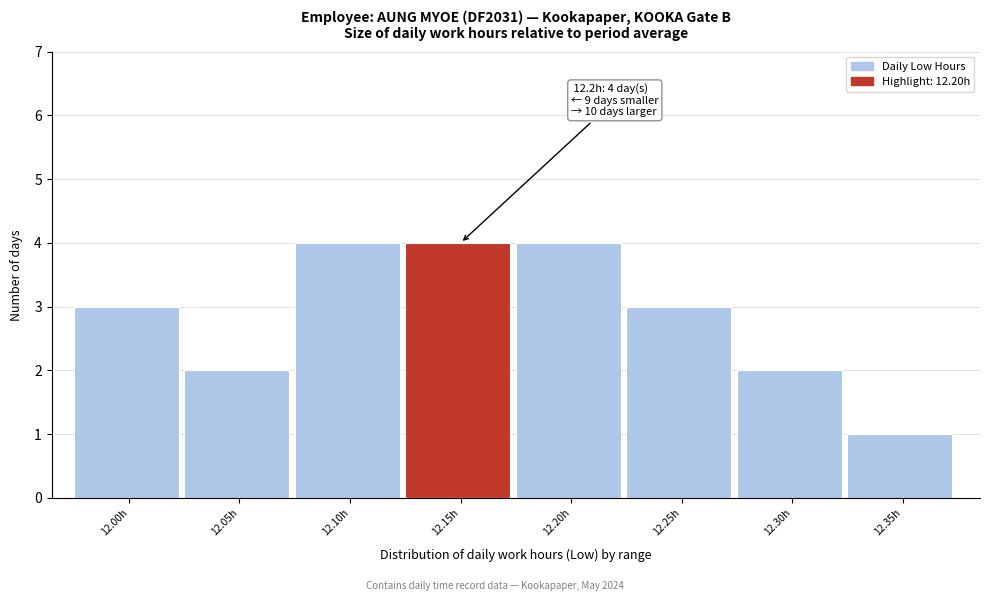

Reading left to right, what are all the values shown in this chart?

3	2	4	4	4	3	2	1